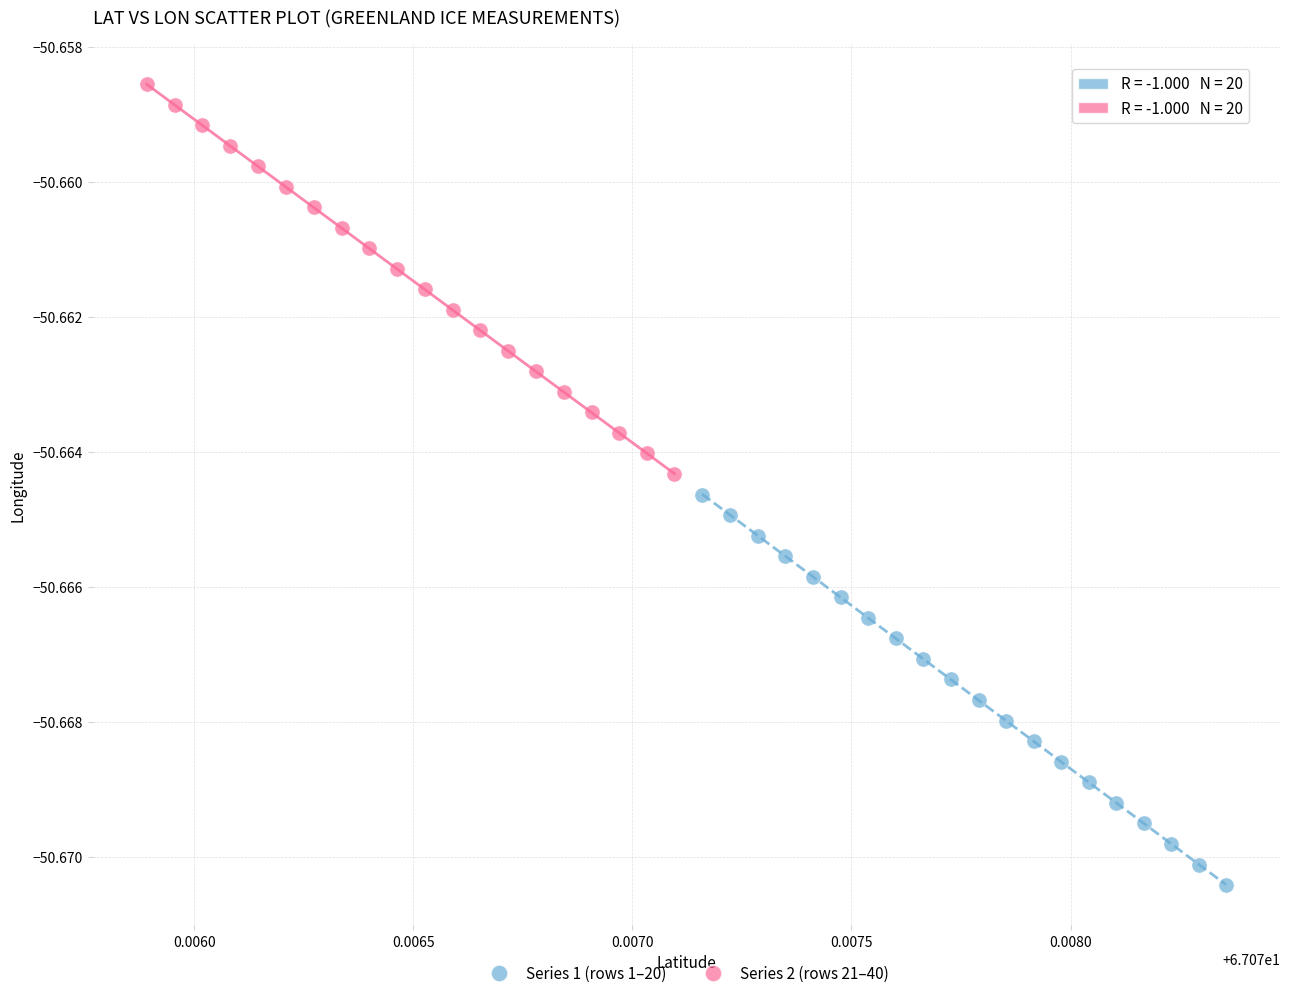

Which series has the widest spread of Y values?

Series 1 (rows 1–20)